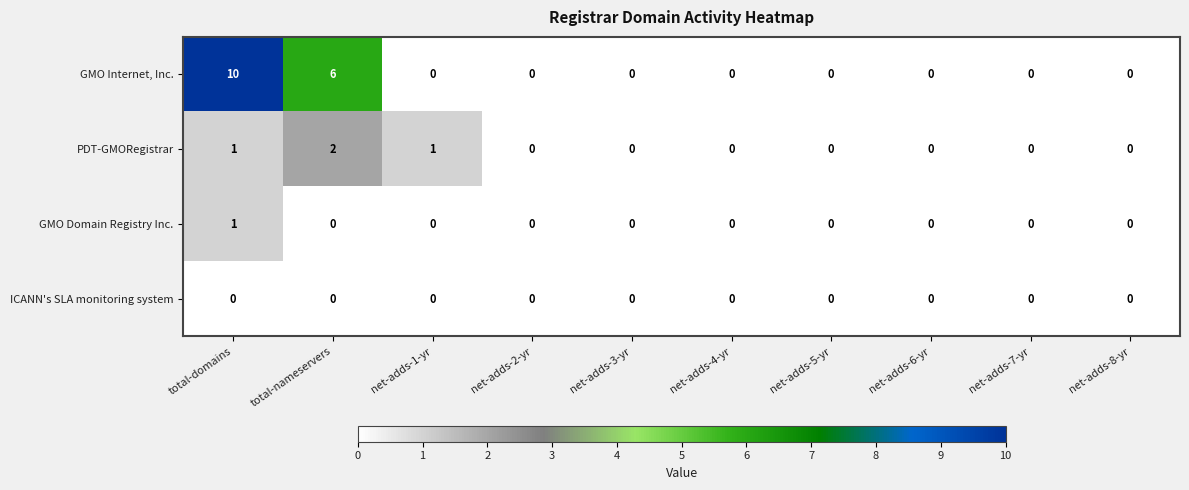

Which series has the largest total across all categories?

GMO Internet, Inc.